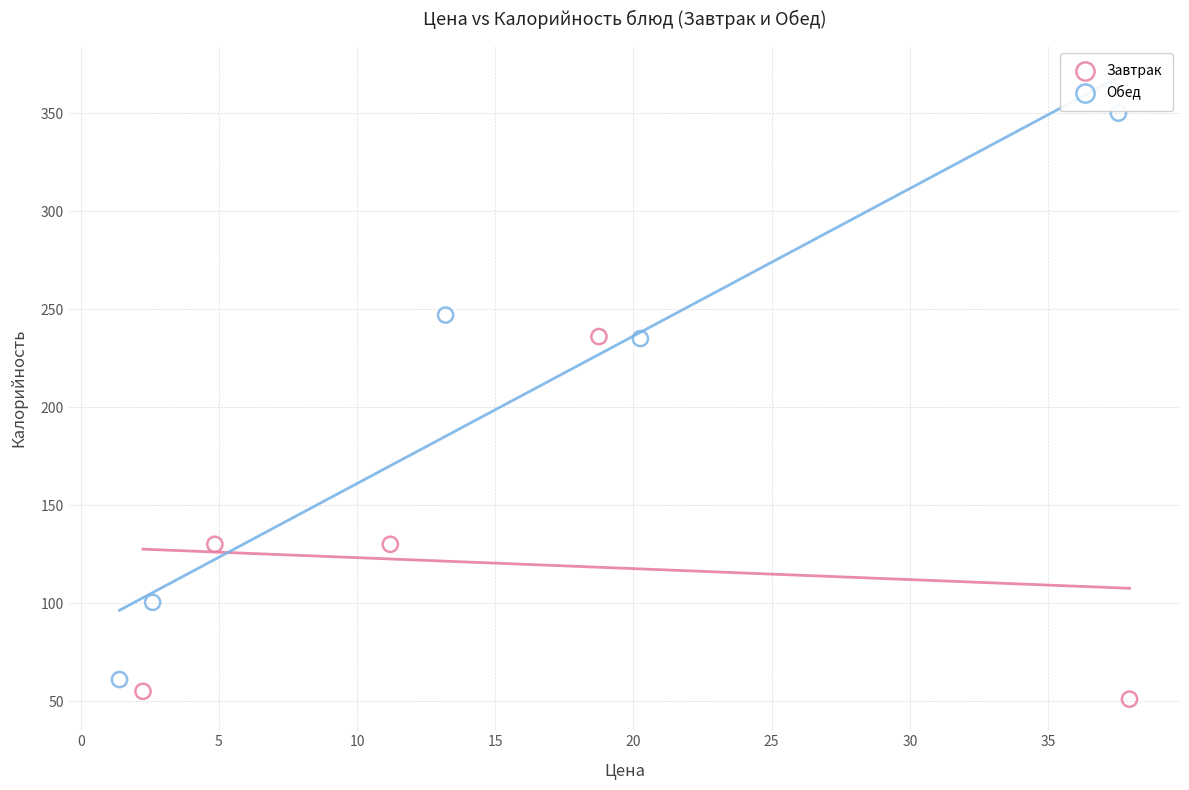

Which series has the widest spread of Y values?

Обед